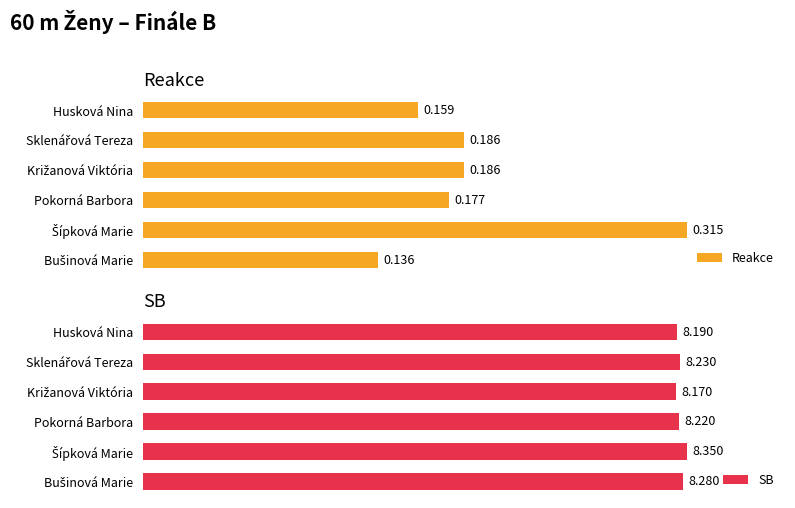

Rank the categories by SB value from highest to lowest.

Šípková Marie, Bušinová Marie, Sklenářová Tereza, Pokorná Barbora, Husková Nina, Križanová Viktória